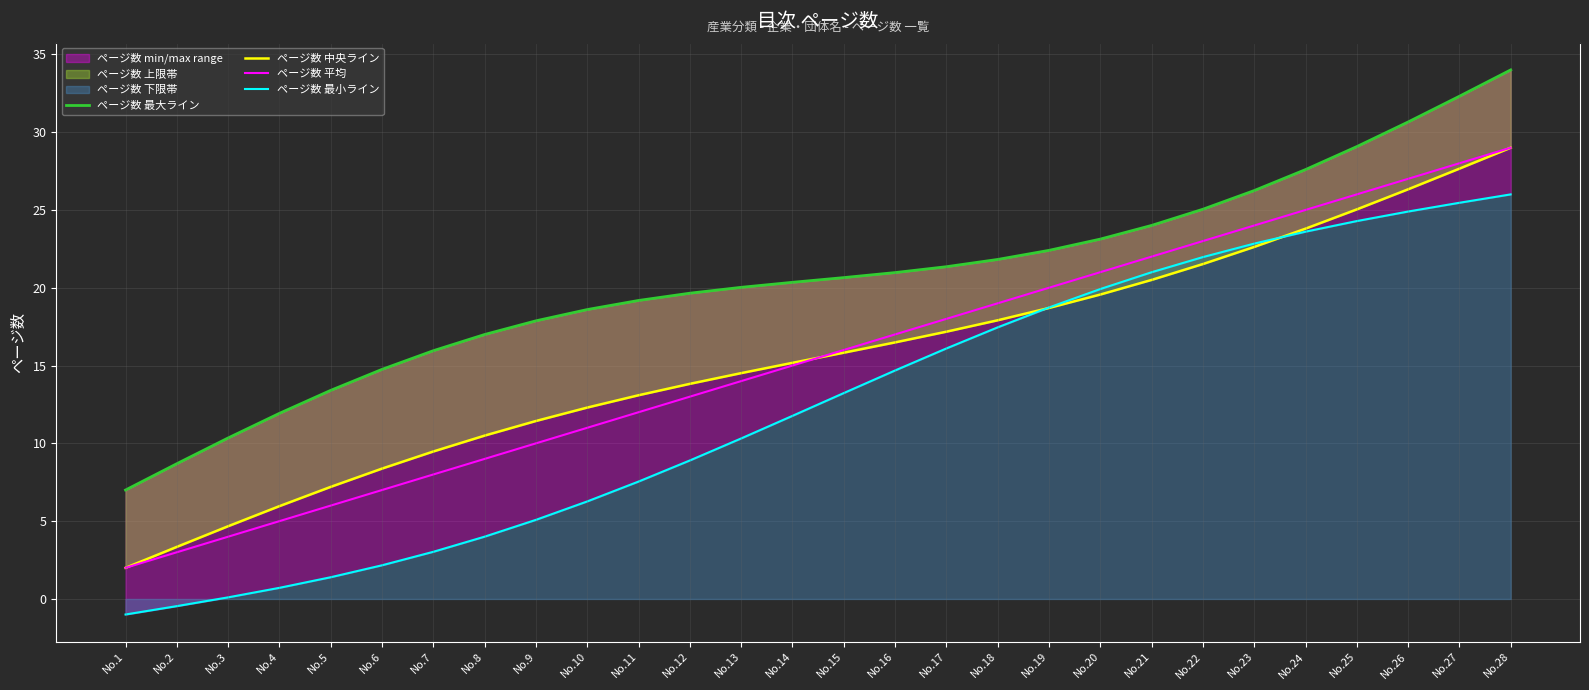

True or false: ページ数 中央ライン has a value of 16.5 at No.16.

True